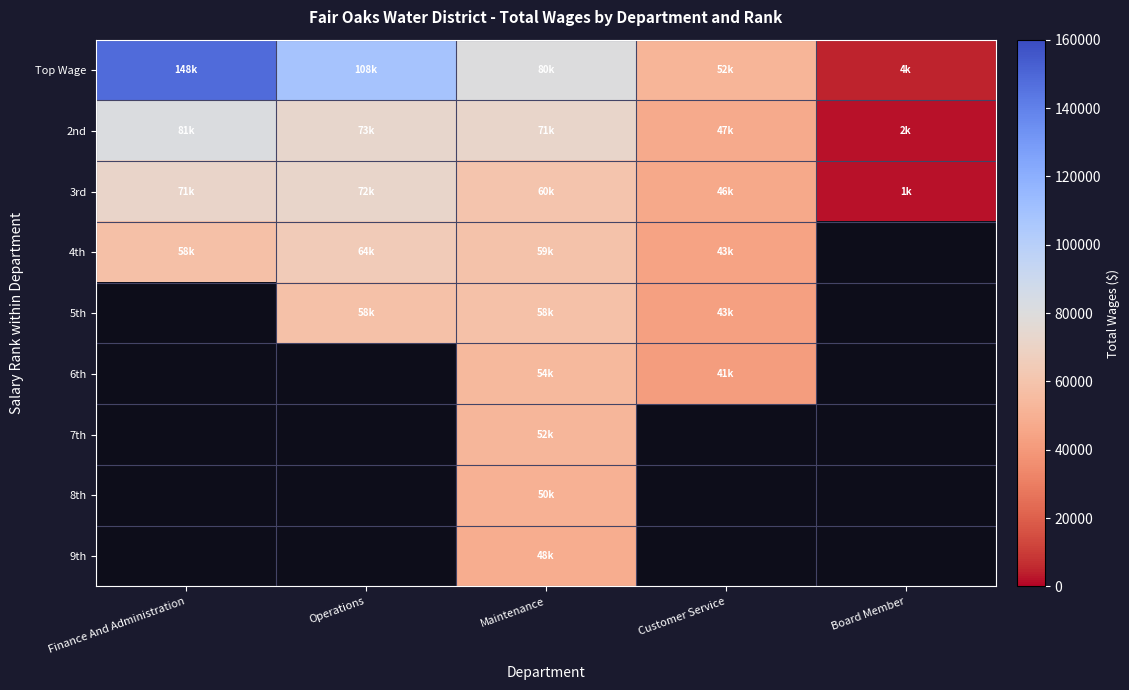

What is the average value of the 2nd series?

55216.8